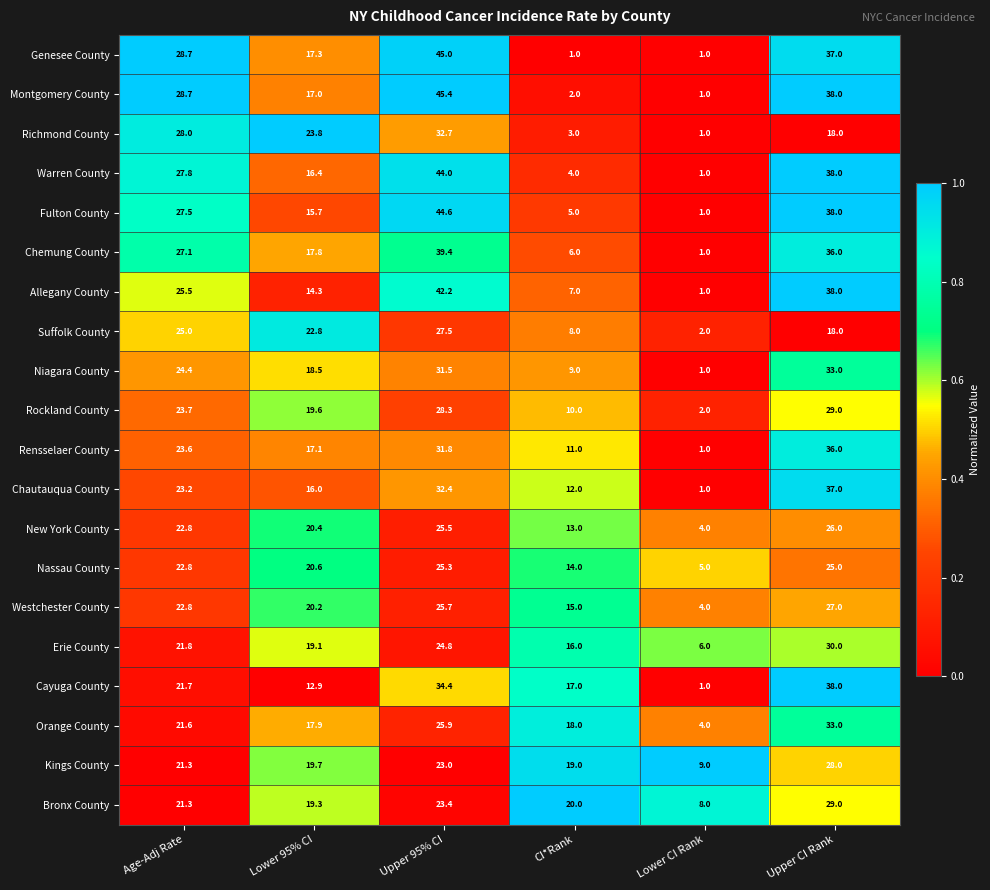

True or false: Suffolk County has a value of 7.8 at Upper CI Rank.

False